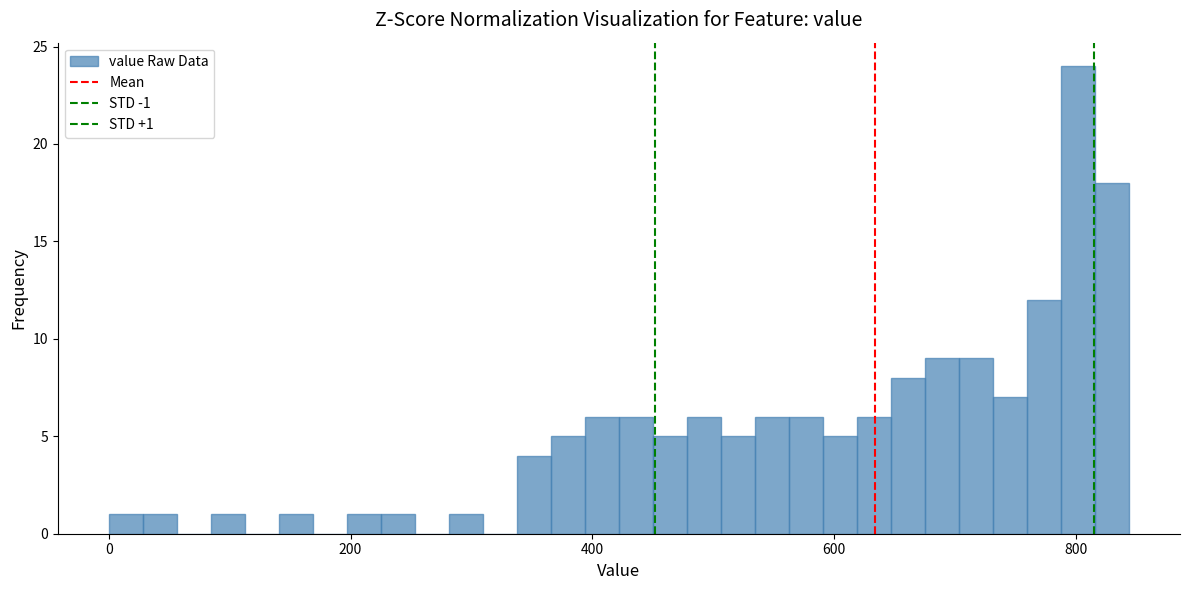

Read against the x-axis, roughly where is the centre of the tallest bar?

800